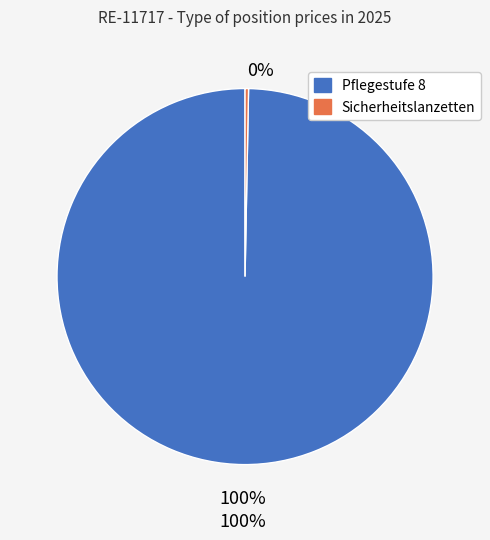

Count the number of slices in the pie.

2